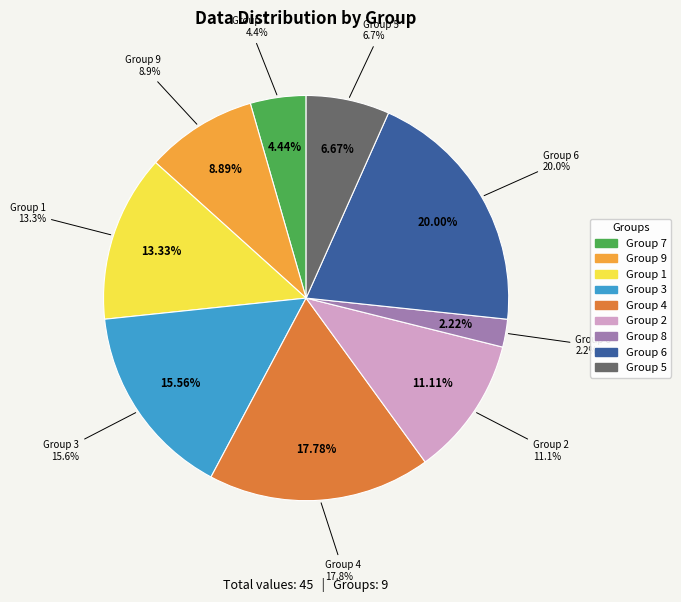

What percentage is the 9 slice, to the nearest percent?

9%